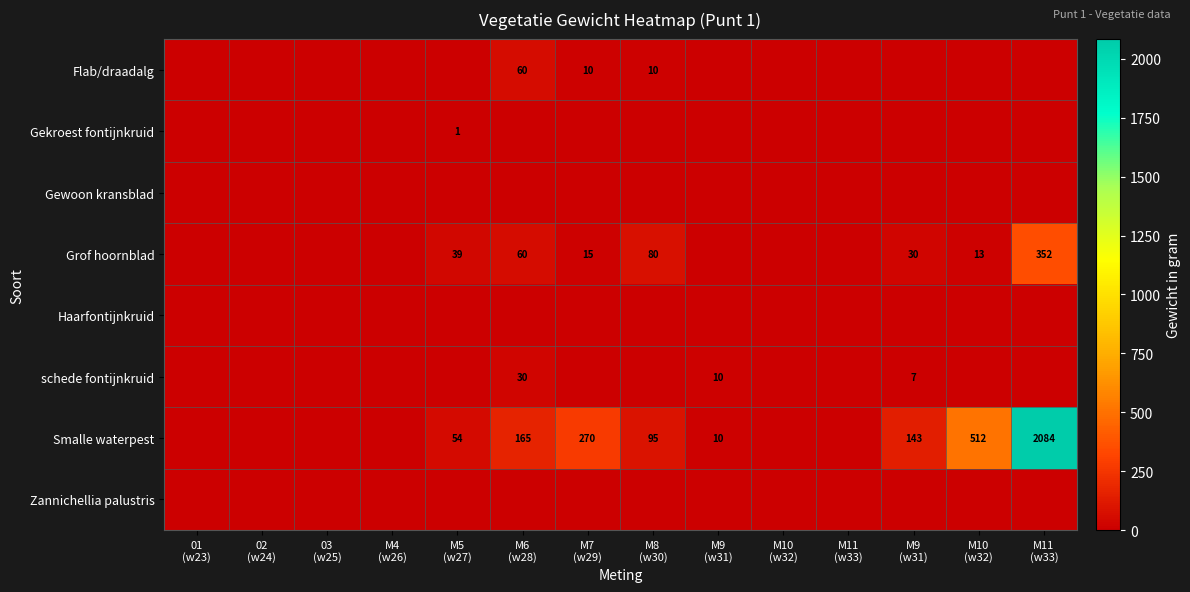

Which label corresponds to the largest value in the chart?

M11
(w33)